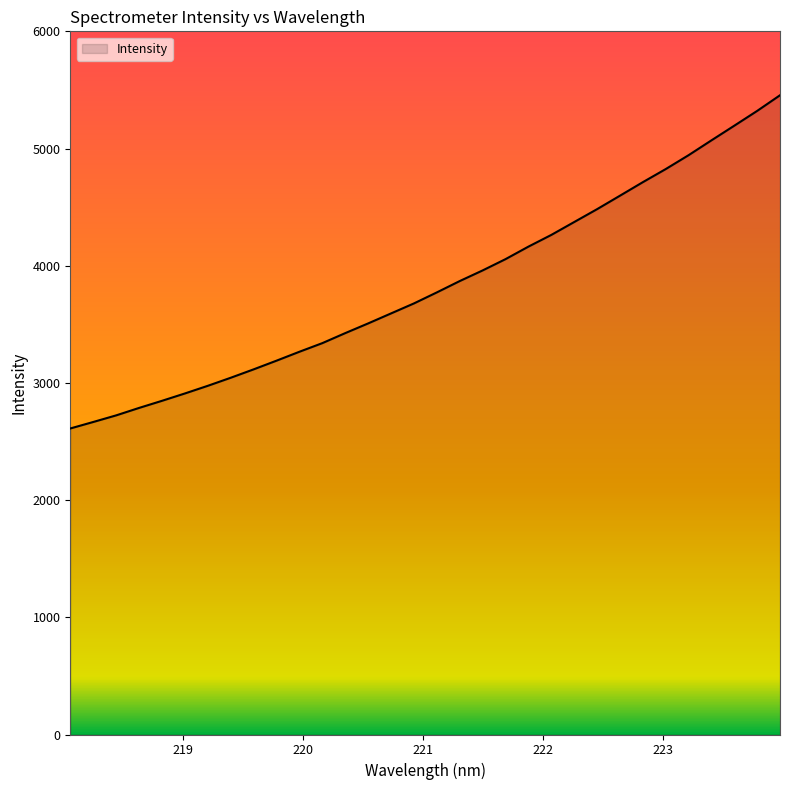

What is the greatest value displayed?

5454.8